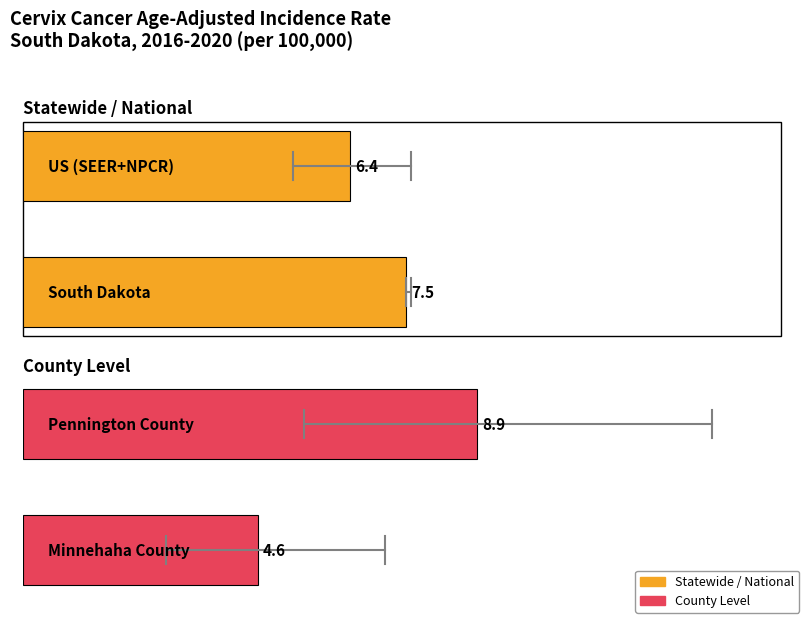

The value at 0 is 12.1. True or false?

False